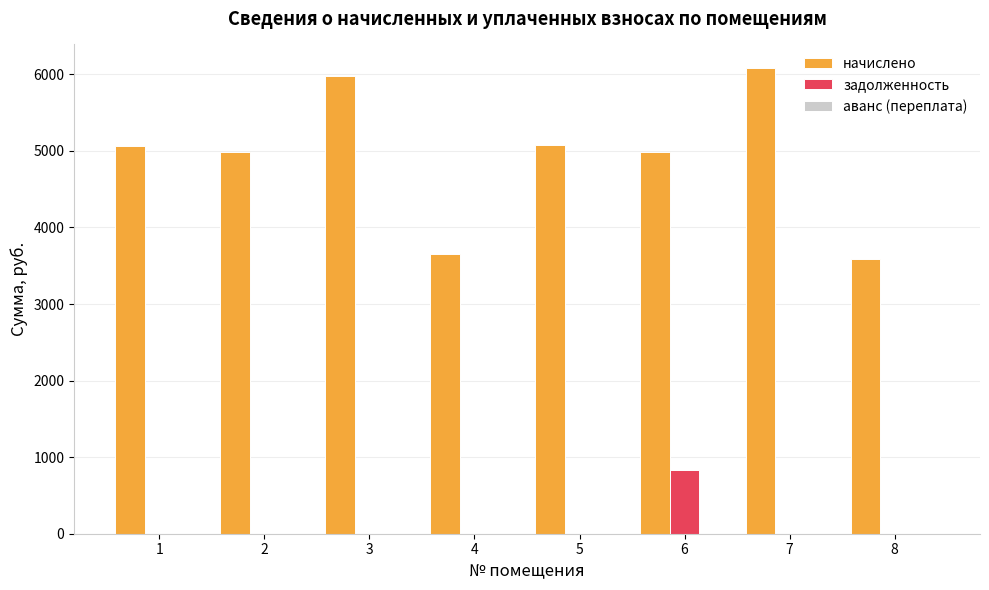

Count the number of categories in the chart.

8